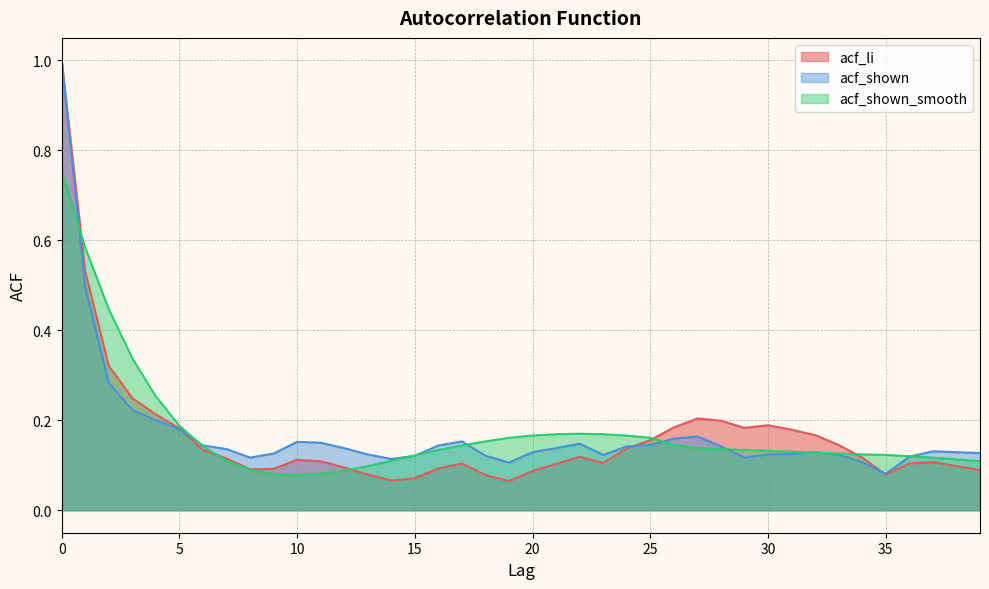

What value does the acf_shown series have at 28?

0.1